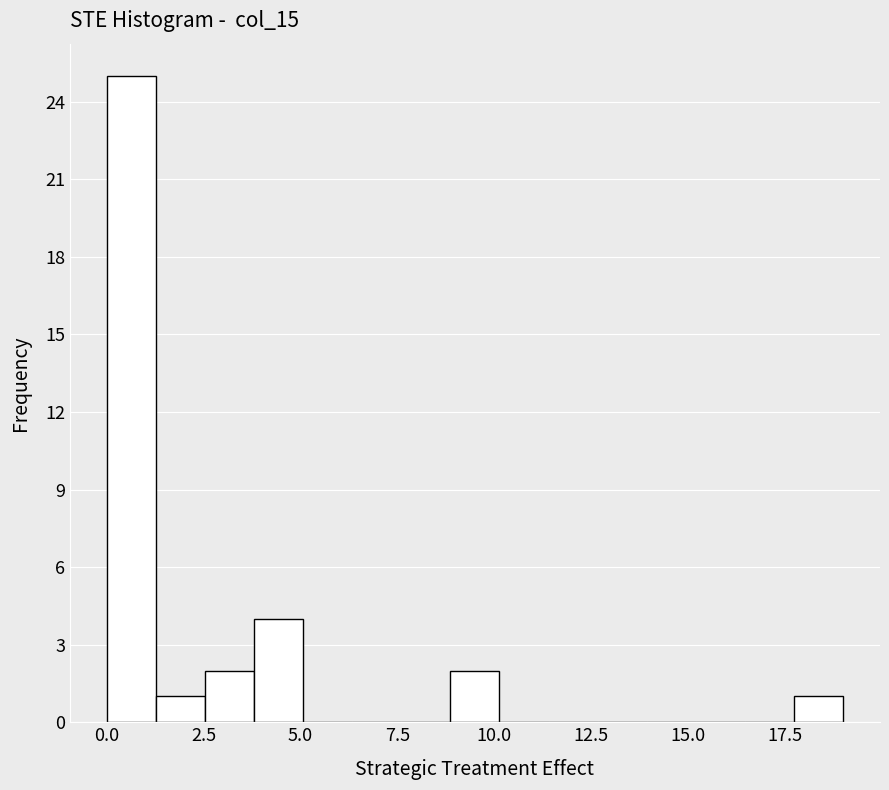

Read against the x-axis, roughly where is the centre of the tallest bar?

0.5